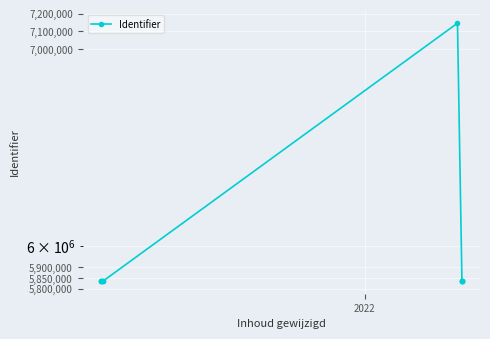

What position from the left is 2022?

2